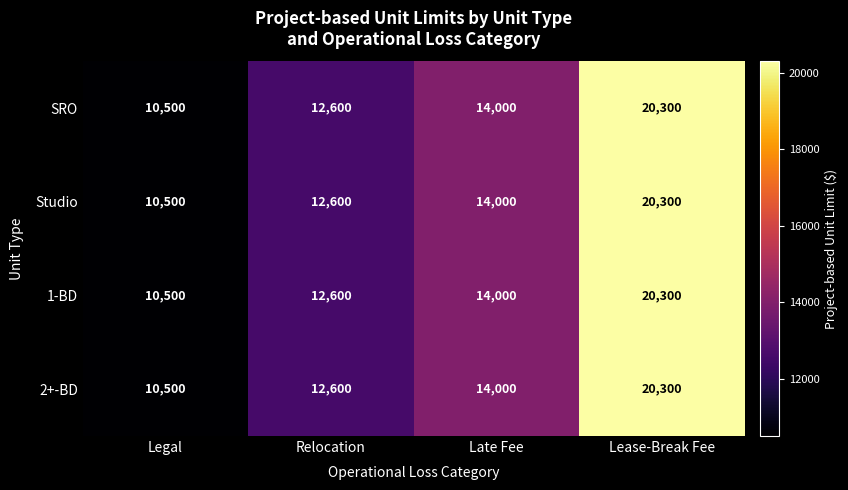

Which category has the lowest value across all series?

Legal